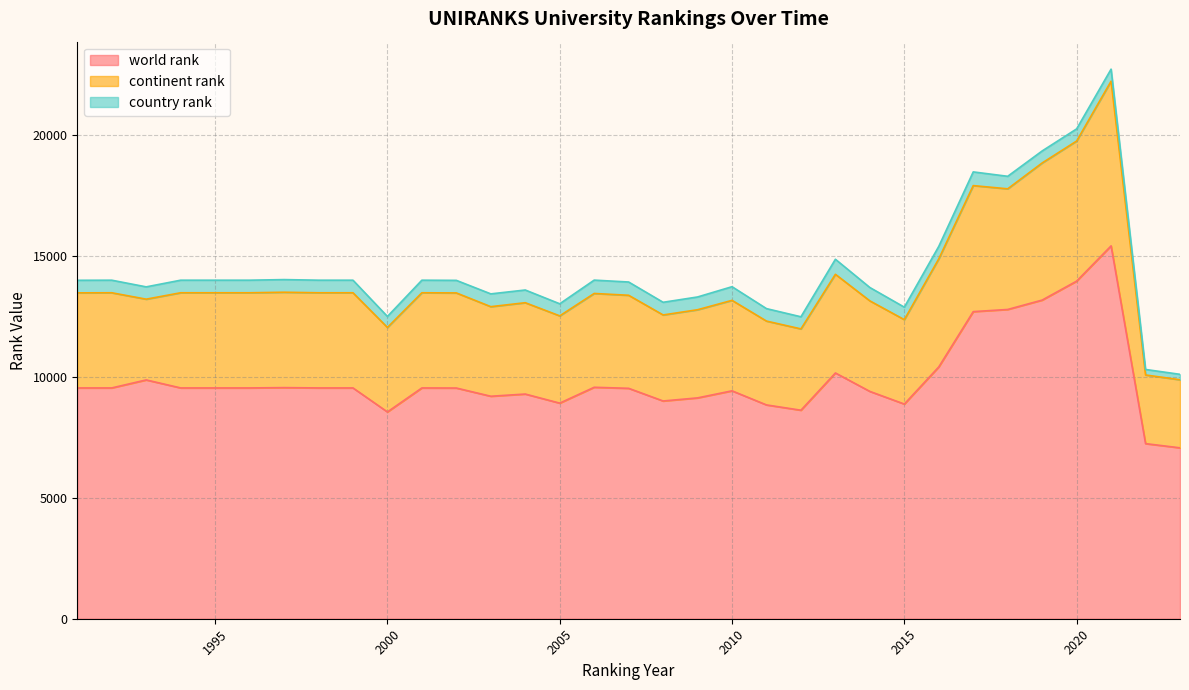

What is the lowest value of the world rank series?

7070